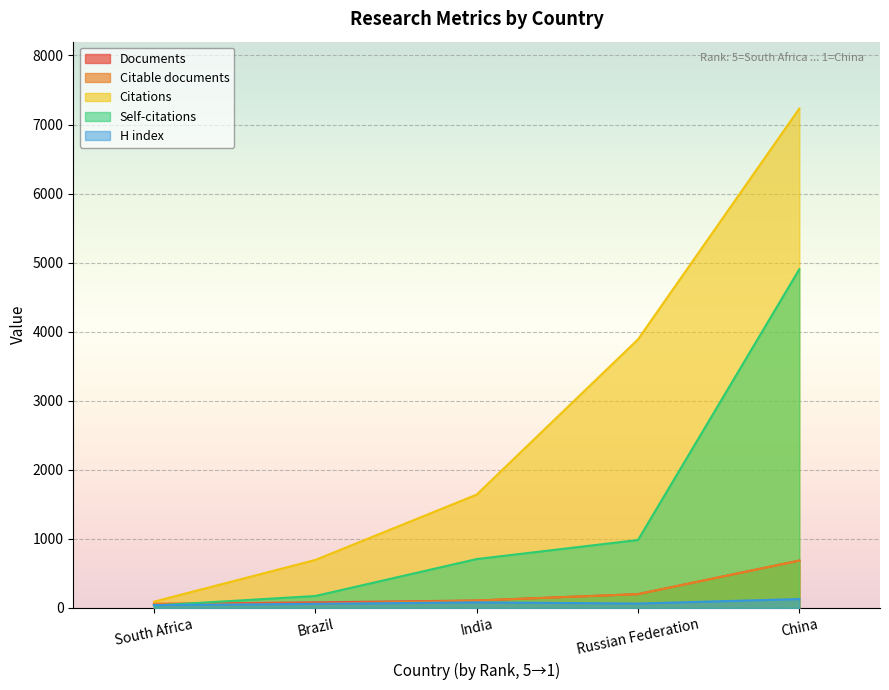

Reading right to left, list all the values displayed in this chart.

Documents: China=686	Russian Federation=200	India=108	Brazil=81	South Africa=59
Citable documents: China=685	Russian Federation=200	India=107	Brazil=62	South Africa=59
Citations: China=7232	Russian Federation=3889	India=1641	Brazil=695	South Africa=91
Self-citations: China=4905	Russian Federation=984	India=708	Brazil=173	South Africa=35
H index: China=129	Russian Federation=64	India=81	Brazil=59	South Africa=41